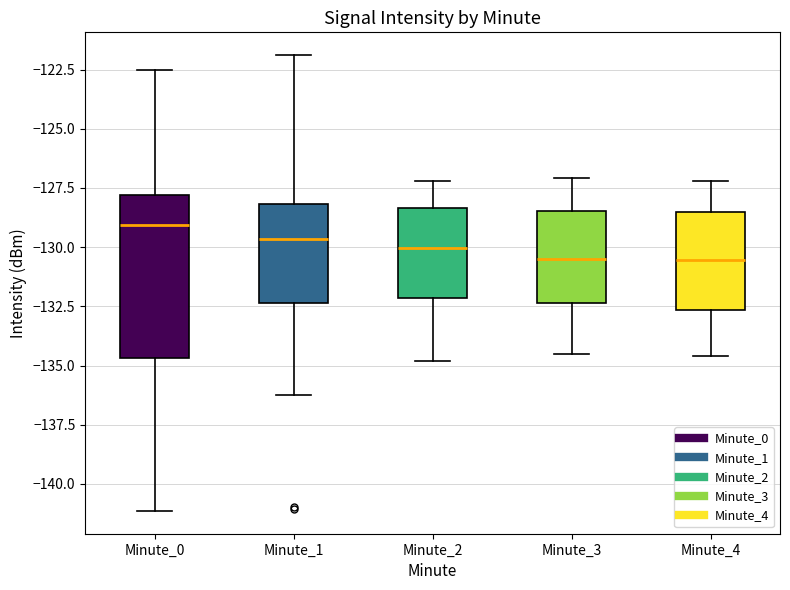

Reading left to right, read every box against the y-axis: the position of its median line, the range the box covers, and the ends of its whiskers. The values are not printed on the chart, so give them approximately, as read against the axis.

Minute_0: median -129.0, box -134.5 to -128.0, whiskers -141.0 to -122.5
Minute_1: median -129.5, box -132.5 to -128.0, whiskers -136.5 to -122.0
Minute_2: median -130.0, box -132.0 to -128.5, whiskers -135.0 to -127.0
Minute_3: median -130.5, box -132.5 to -128.5, whiskers -134.5 to -127.0
Minute_4: median -130.5, box -132.5 to -128.5, whiskers -134.5 to -127.0